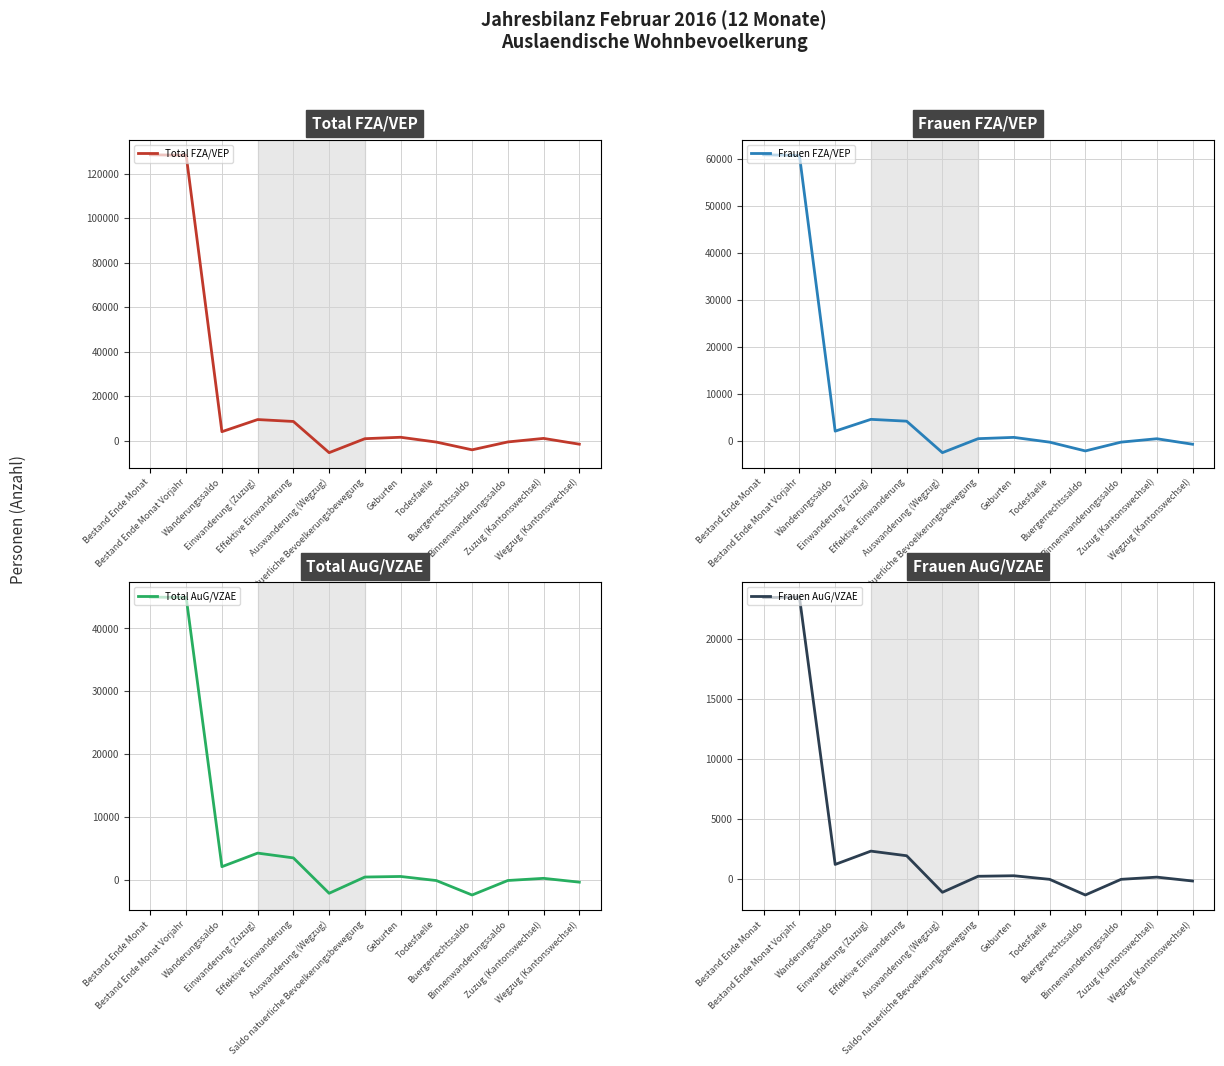

Where is the first local maximum for Frauen AuG/VZAE?

Bestand Ende Monat Vorjahr